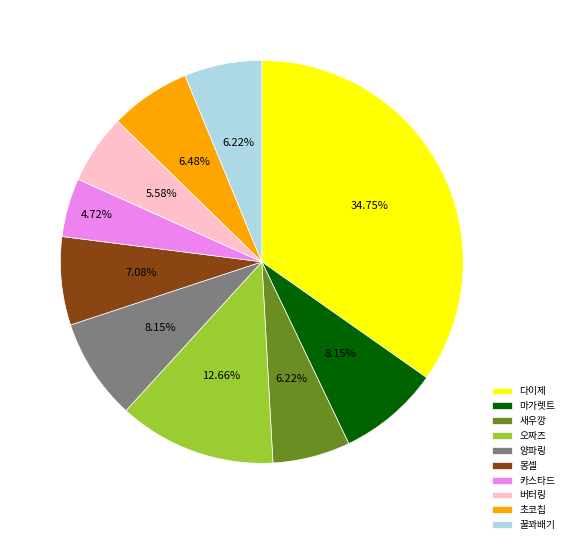

Combined, do 꿀꽈배기 and 마가렛트 account for over 50%?

No